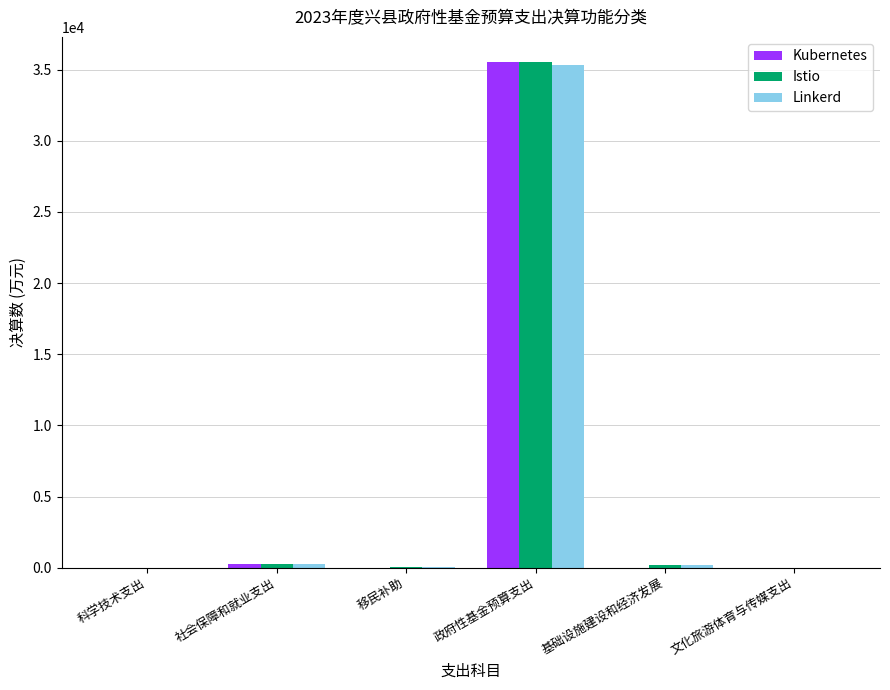

At which category is the sum across all series the highest?

政府性基金预算支出